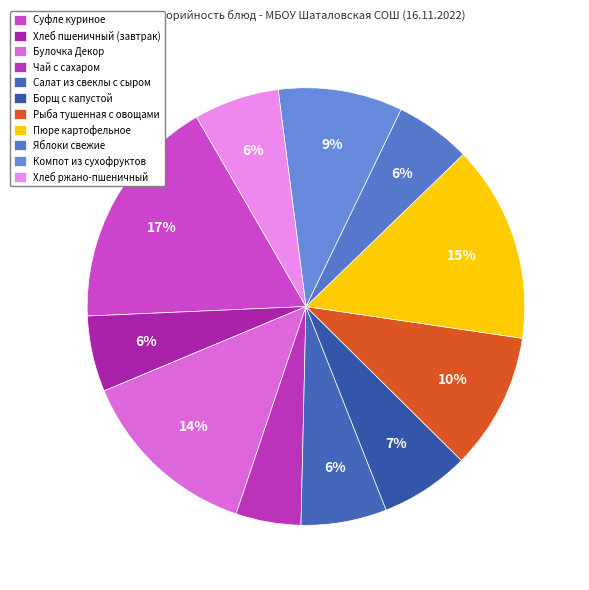

To the nearest percent, what is the difference between the largest and smallest slice percentages?

13%